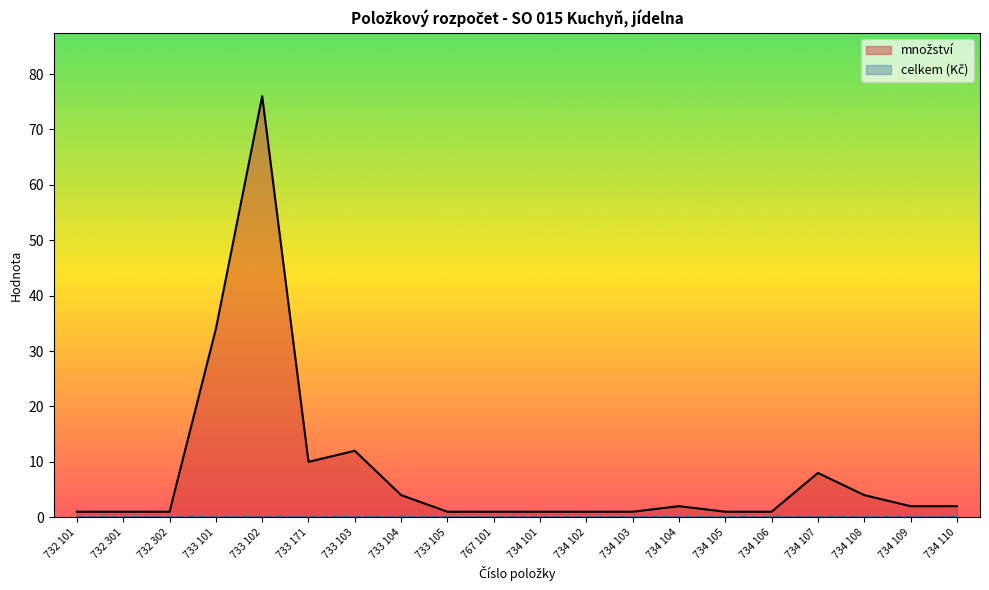

At which label does the data first exceed 2?

733 101